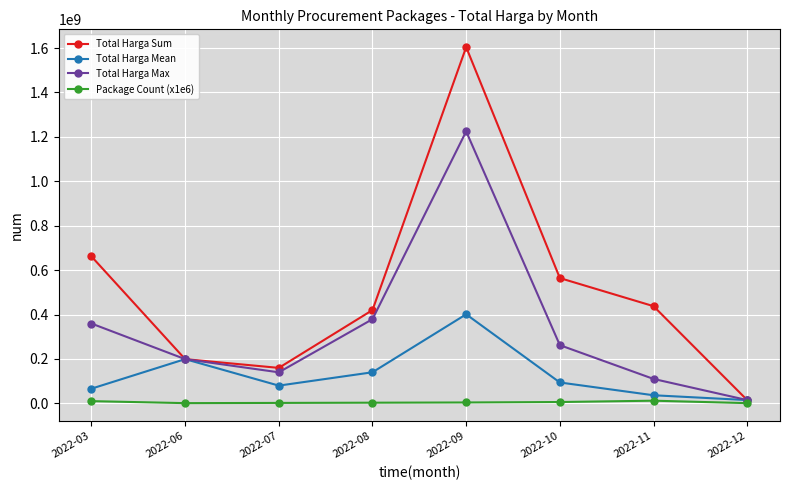

At which label does Total Harga Max reach its minimum?

2022-12